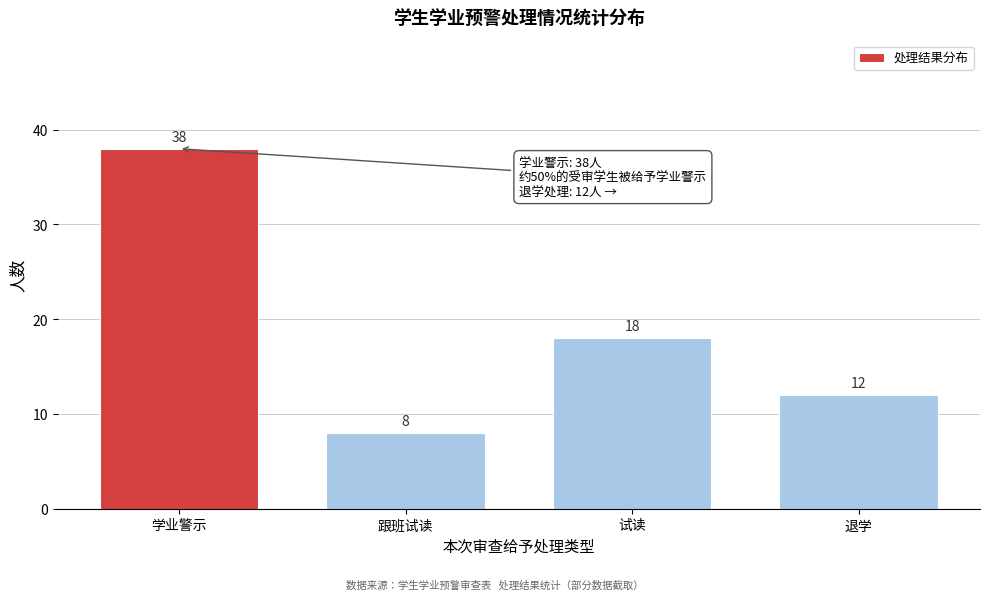

Reading left to right, list all the values displayed in this chart.

学业警示=38	跟班试读=8	试读=18	退学=12